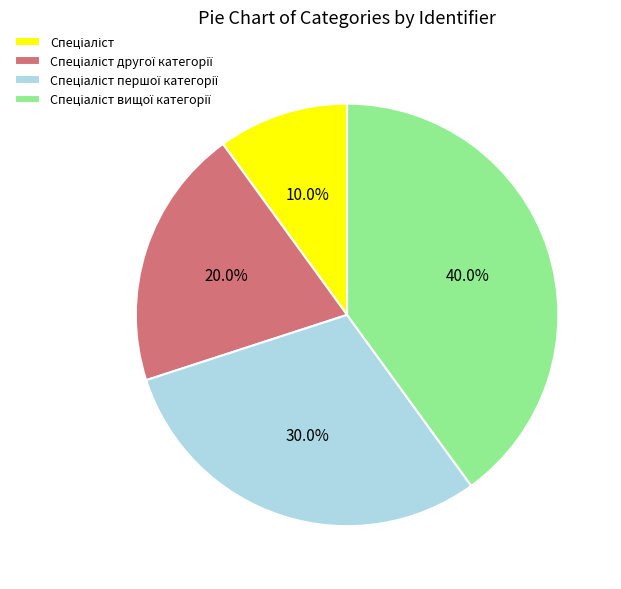

Is there any slice that represents more than half of the pie?

No